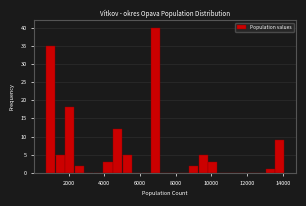

Read against the x-axis, roughly where is the centre of the tallest bar?

6800